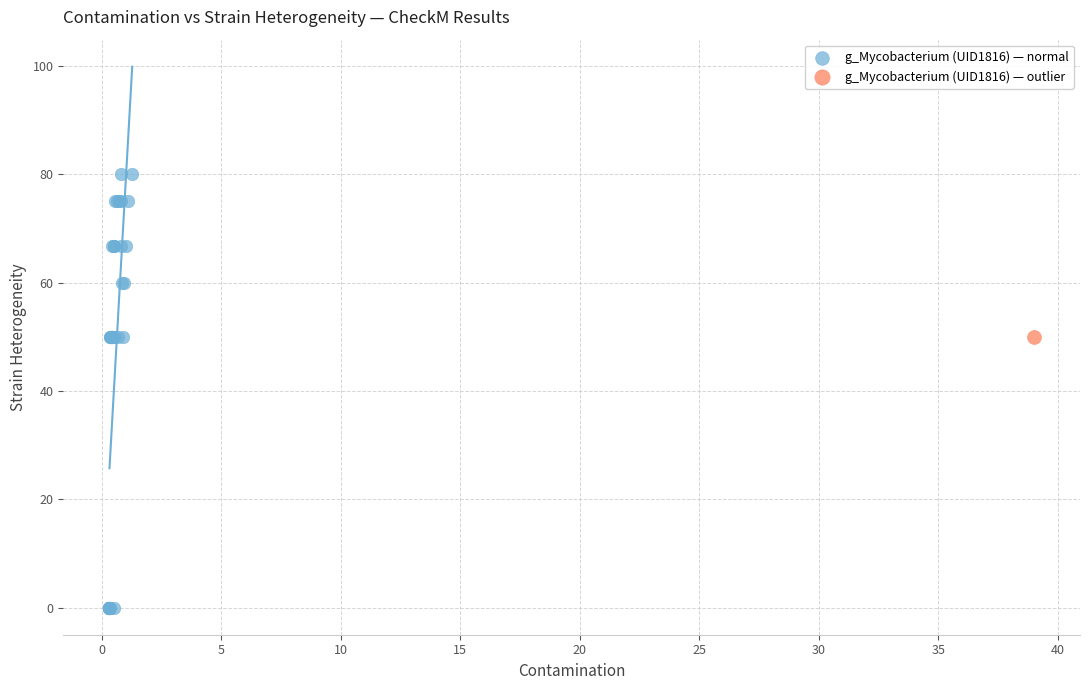

What are all the series names shown in the legend?

g_Mycobacterium (UID1816) — normal, g_Mycobacterium (UID1816) — outlier